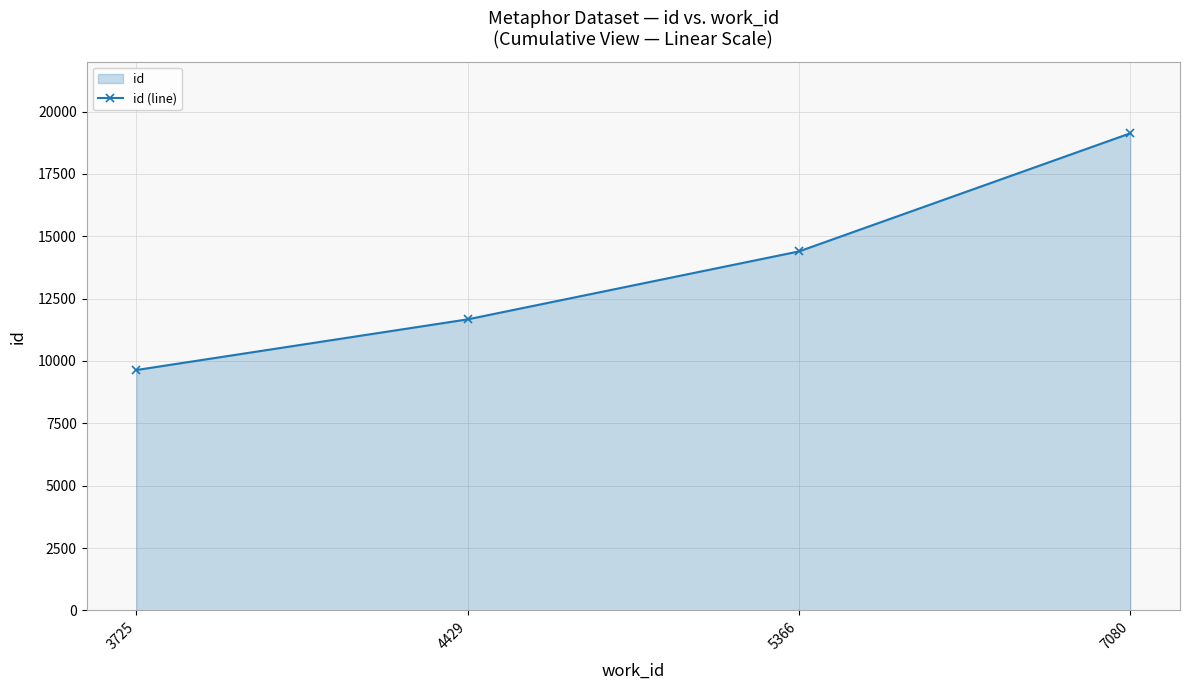

List the labels in order of value, largest first.

7080, 5366, 4429, 3725